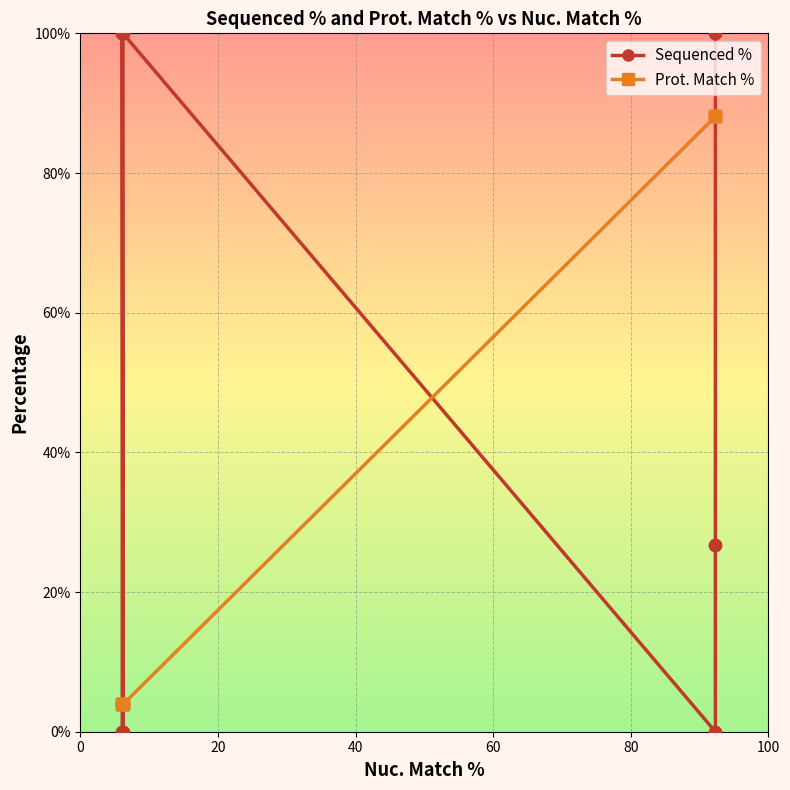

Which series has the largest Y range (max minus min)?

Sequenced %